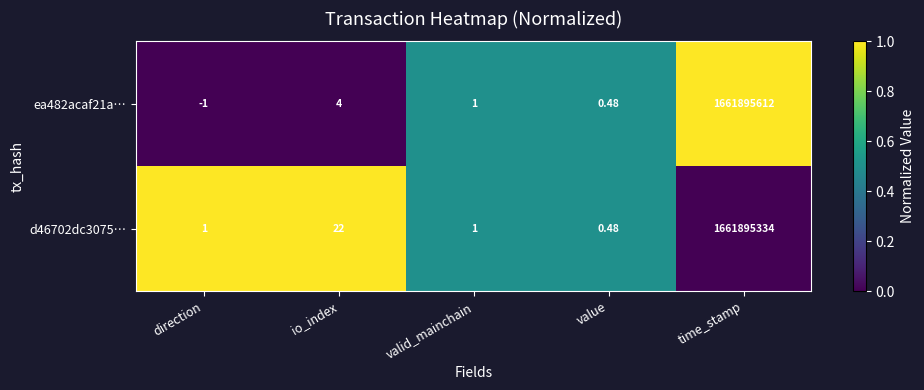

At which label does ea482acaf21a… first exceed 1?

io_index